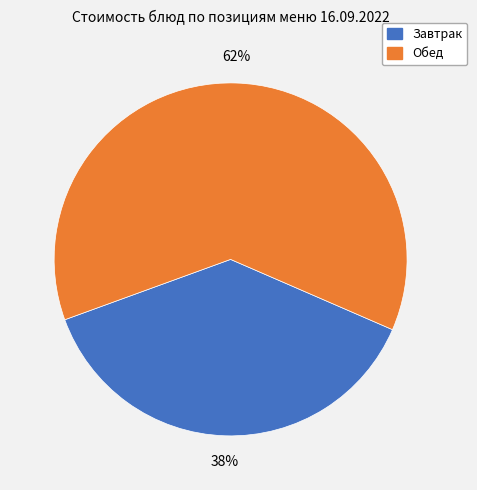

To the nearest percent, what is the difference between the largest and smallest slice percentages?

24%